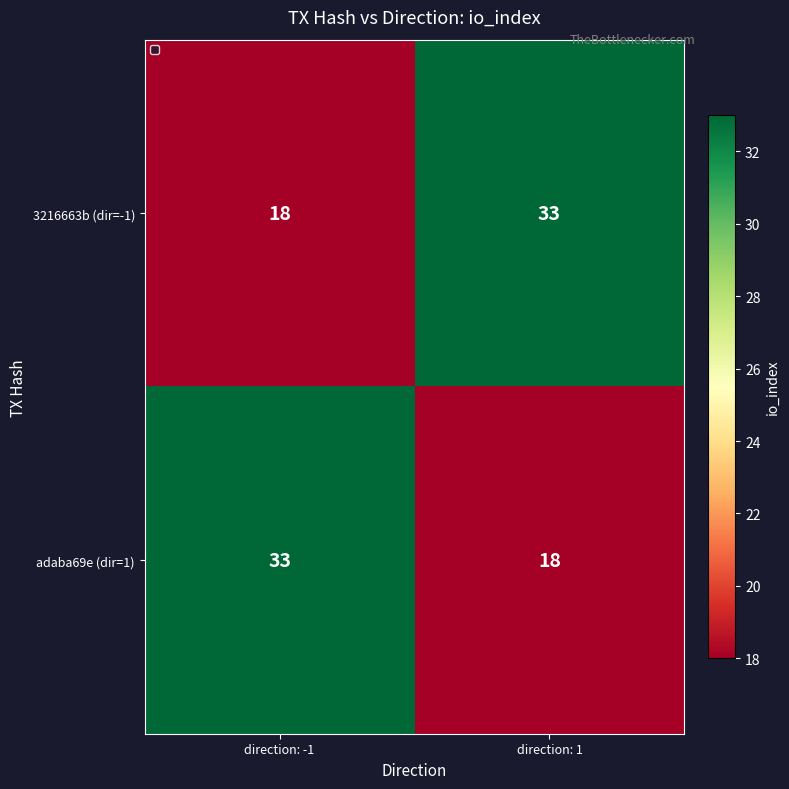

Reading left to right, transcribe all the data shown in this chart.

3216663b (dir=-1): direction: -1=18	direction: 1=33
adaba69e (dir=1): direction: -1=33	direction: 1=18